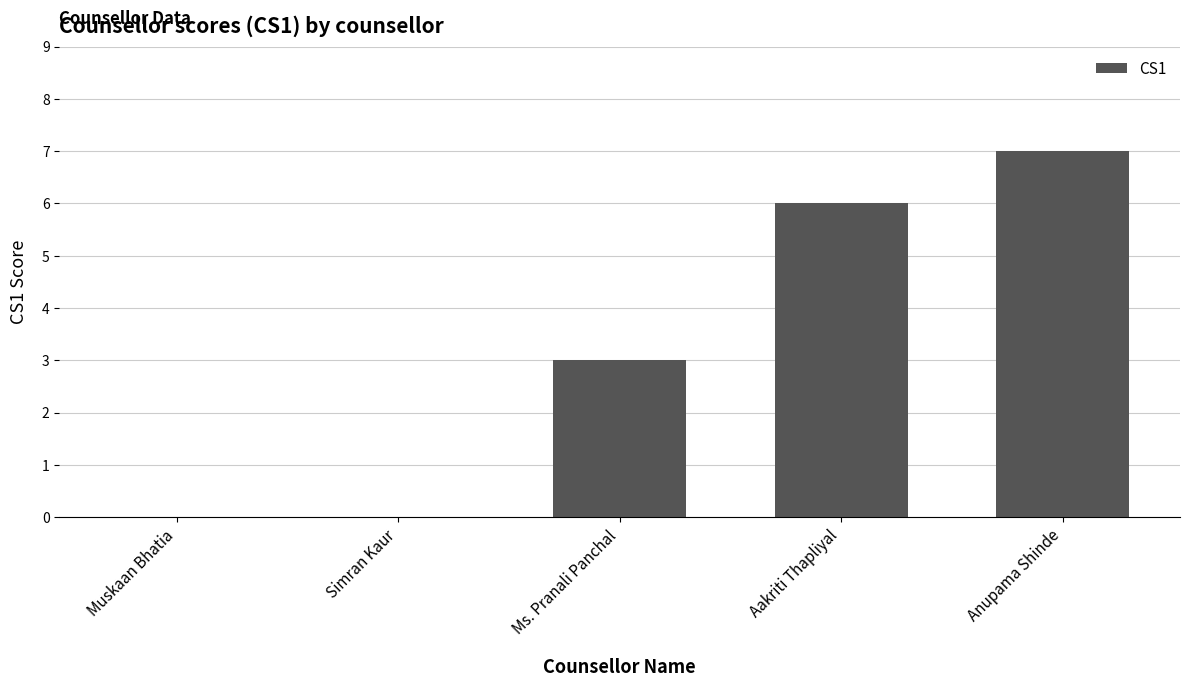

What is the sum of the values at Muskaan Bhatia and Anupama Shinde?

7